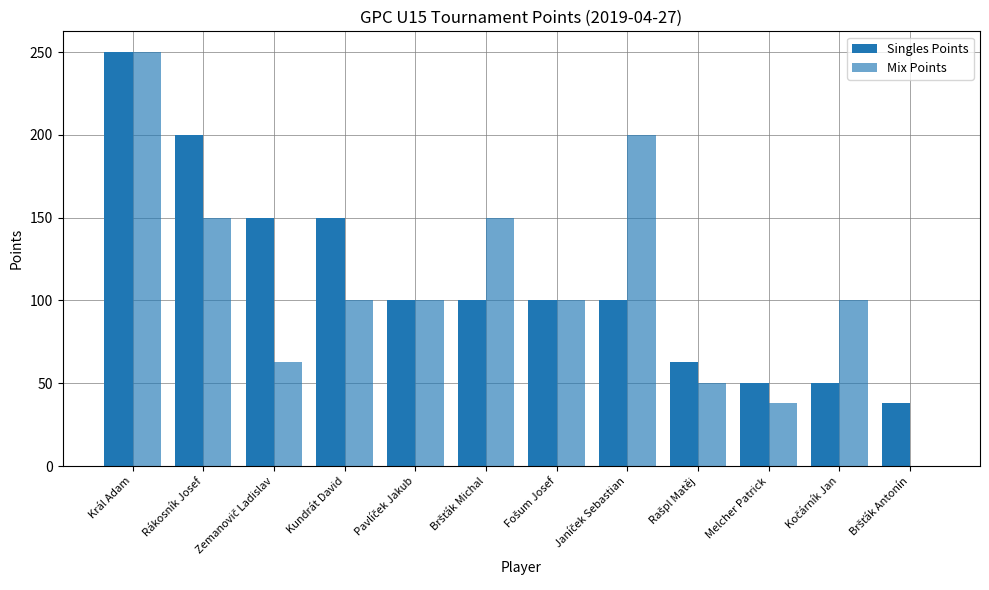

At which category is the sum across all series the highest?

Král Adam